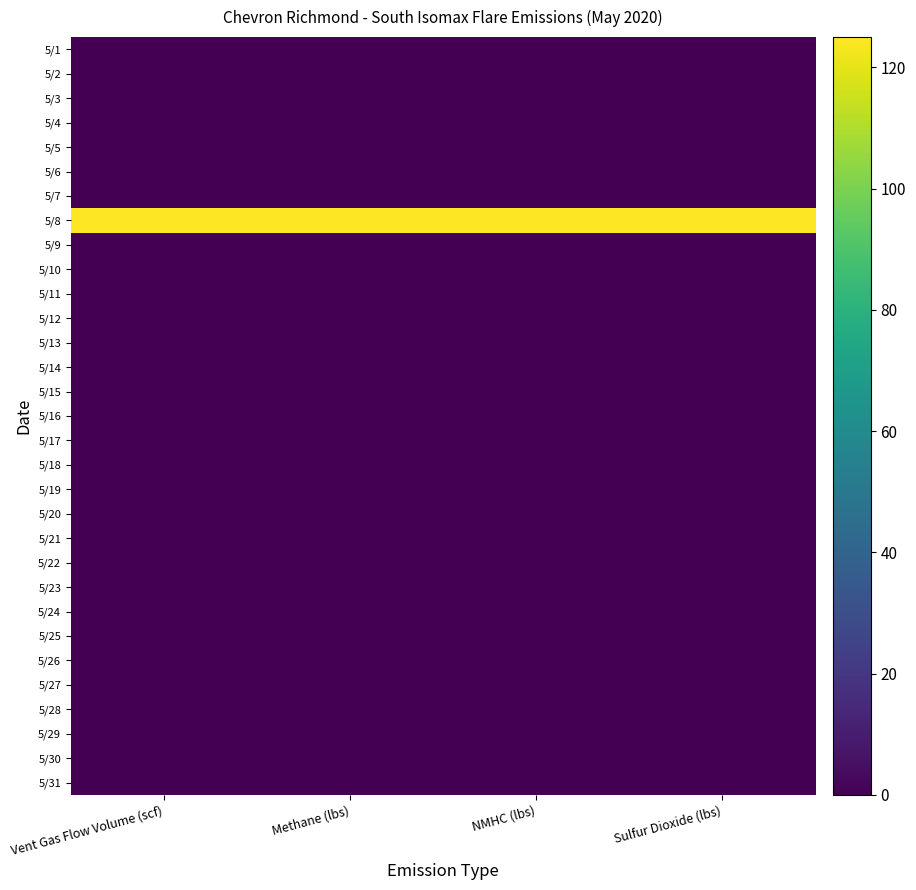

Reading left to right, extract all data points from this chart.

5/1: Vent Gas Flow Volume (scf)=0	Methane (lbs)=0	NMHC (lbs)=0	Sulfur Dioxide (lbs)=0
5/2: Vent Gas Flow Volume (scf)=0	Methane (lbs)=0	NMHC (lbs)=0	Sulfur Dioxide (lbs)=0
5/3: Vent Gas Flow Volume (scf)=0	Methane (lbs)=0	NMHC (lbs)=0	Sulfur Dioxide (lbs)=0
5/4: Vent Gas Flow Volume (scf)=0	Methane (lbs)=0	NMHC (lbs)=0	Sulfur Dioxide (lbs)=0
5/5: Vent Gas Flow Volume (scf)=0	Methane (lbs)=0	NMHC (lbs)=0	Sulfur Dioxide (lbs)=0
5/6: Vent Gas Flow Volume (scf)=0	Methane (lbs)=0	NMHC (lbs)=0	Sulfur Dioxide (lbs)=0
5/7: Vent Gas Flow Volume (scf)=0	Methane (lbs)=0	NMHC (lbs)=0	Sulfur Dioxide (lbs)=0
5/8: Vent Gas Flow Volume (scf)=125	Methane (lbs)=125	NMHC (lbs)=125	Sulfur Dioxide (lbs)=125
5/9: Vent Gas Flow Volume (scf)=0	Methane (lbs)=0	NMHC (lbs)=0	Sulfur Dioxide (lbs)=0
5/10: Vent Gas Flow Volume (scf)=0	Methane (lbs)=0	NMHC (lbs)=0	Sulfur Dioxide (lbs)=0
5/11: Vent Gas Flow Volume (scf)=0	Methane (lbs)=0	NMHC (lbs)=0	Sulfur Dioxide (lbs)=0
5/12: Vent Gas Flow Volume (scf)=0	Methane (lbs)=0	NMHC (lbs)=0	Sulfur Dioxide (lbs)=0
5/13: Vent Gas Flow Volume (scf)=0	Methane (lbs)=0	NMHC (lbs)=0	Sulfur Dioxide (lbs)=0
5/14: Vent Gas Flow Volume (scf)=0	Methane (lbs)=0	NMHC (lbs)=0	Sulfur Dioxide (lbs)=0
5/15: Vent Gas Flow Volume (scf)=0	Methane (lbs)=0	NMHC (lbs)=0	Sulfur Dioxide (lbs)=0
5/16: Vent Gas Flow Volume (scf)=0	Methane (lbs)=0	NMHC (lbs)=0	Sulfur Dioxide (lbs)=0
5/17: Vent Gas Flow Volume (scf)=0	Methane (lbs)=0	NMHC (lbs)=0	Sulfur Dioxide (lbs)=0
5/18: Vent Gas Flow Volume (scf)=0	Methane (lbs)=0	NMHC (lbs)=0	Sulfur Dioxide (lbs)=0
5/19: Vent Gas Flow Volume (scf)=0	Methane (lbs)=0	NMHC (lbs)=0	Sulfur Dioxide (lbs)=0
5/20: Vent Gas Flow Volume (scf)=0	Methane (lbs)=0	NMHC (lbs)=0	Sulfur Dioxide (lbs)=0
5/21: Vent Gas Flow Volume (scf)=0	Methane (lbs)=0	NMHC (lbs)=0	Sulfur Dioxide (lbs)=0
5/22: Vent Gas Flow Volume (scf)=0	Methane (lbs)=0	NMHC (lbs)=0	Sulfur Dioxide (lbs)=0
5/23: Vent Gas Flow Volume (scf)=0	Methane (lbs)=0	NMHC (lbs)=0	Sulfur Dioxide (lbs)=0
5/24: Vent Gas Flow Volume (scf)=0	Methane (lbs)=0	NMHC (lbs)=0	Sulfur Dioxide (lbs)=0
5/25: Vent Gas Flow Volume (scf)=0	Methane (lbs)=0	NMHC (lbs)=0	Sulfur Dioxide (lbs)=0
5/26: Vent Gas Flow Volume (scf)=0	Methane (lbs)=0	NMHC (lbs)=0	Sulfur Dioxide (lbs)=0
5/27: Vent Gas Flow Volume (scf)=0	Methane (lbs)=0	NMHC (lbs)=0	Sulfur Dioxide (lbs)=0
5/28: Vent Gas Flow Volume (scf)=0	Methane (lbs)=0	NMHC (lbs)=0	Sulfur Dioxide (lbs)=0
5/29: Vent Gas Flow Volume (scf)=0	Methane (lbs)=0	NMHC (lbs)=0	Sulfur Dioxide (lbs)=0
5/30: Vent Gas Flow Volume (scf)=0	Methane (lbs)=0	NMHC (lbs)=0	Sulfur Dioxide (lbs)=0
5/31: Vent Gas Flow Volume (scf)=0	Methane (lbs)=0	NMHC (lbs)=0	Sulfur Dioxide (lbs)=0